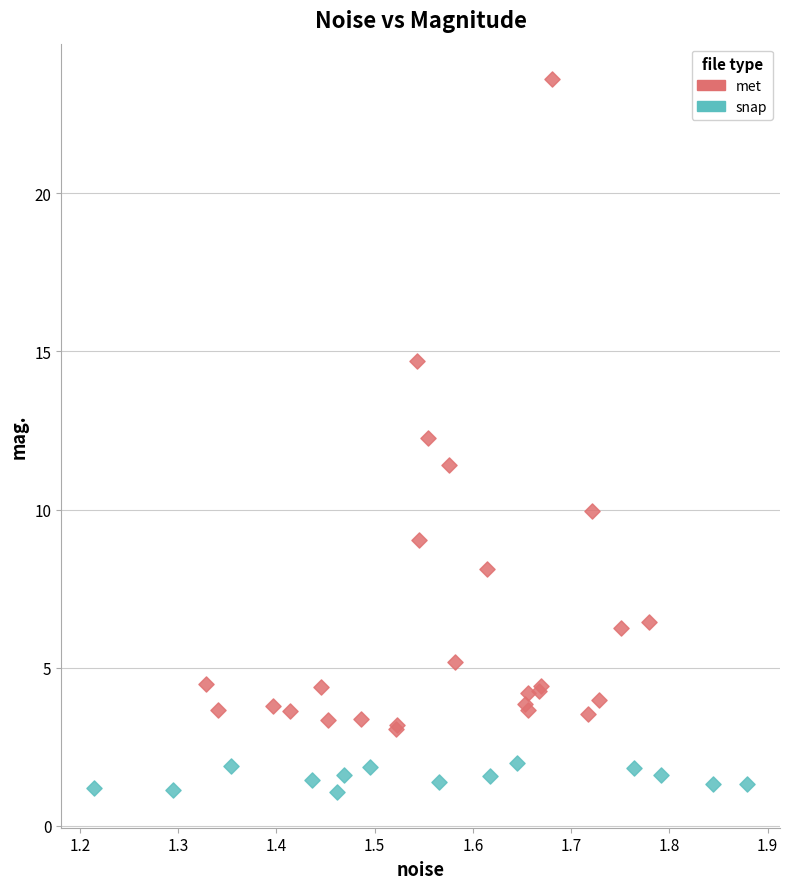

Which series reaches the minimum Y coordinate?

snap